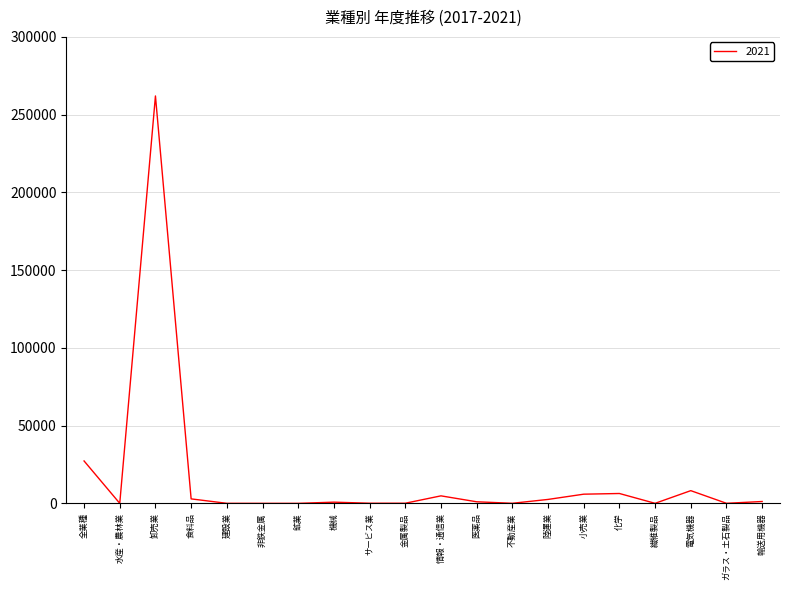

At which label is the value closest to 131029?

全業種